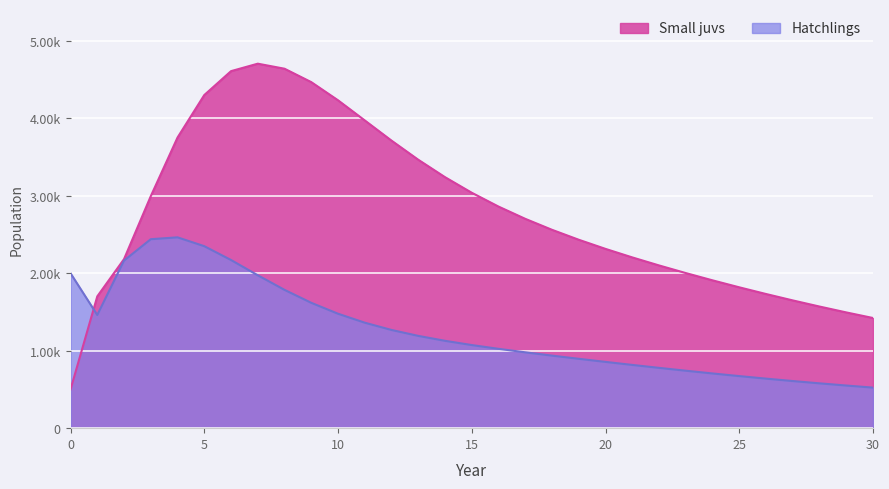

What is the average value of the Small juvs series?

2783.8